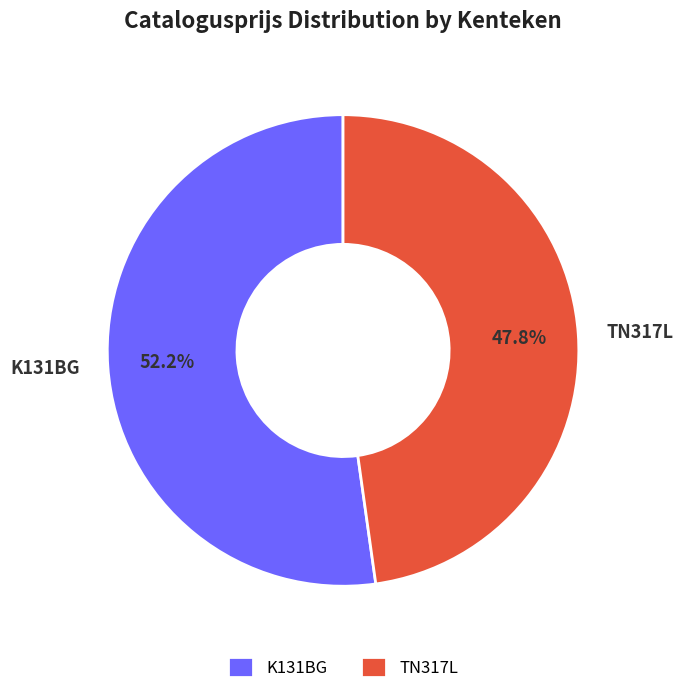

Is there any slice that represents more than half of the pie?

Yes